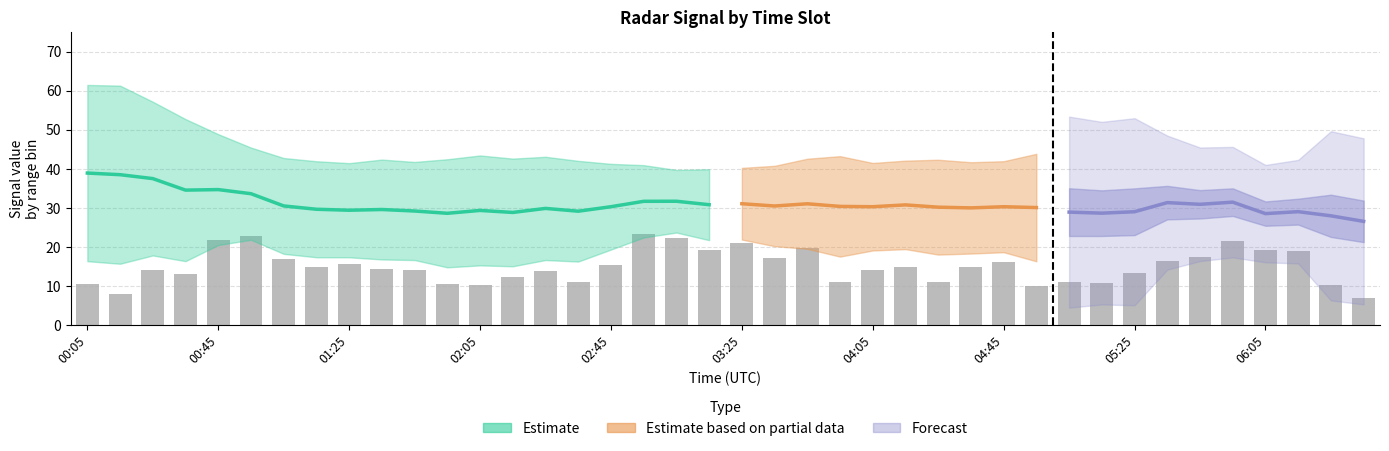

At how many categories does at least one series exceed 50?

4